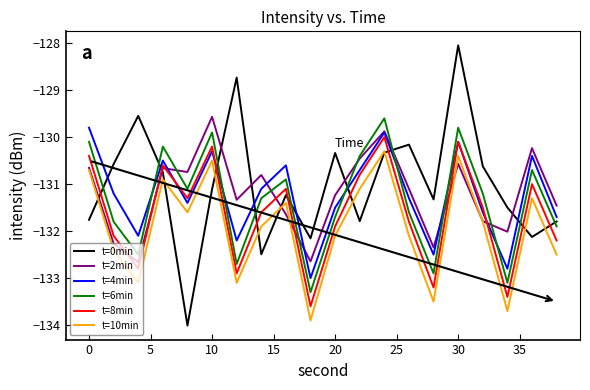

What is the maximum value for t=6min?

-129.6